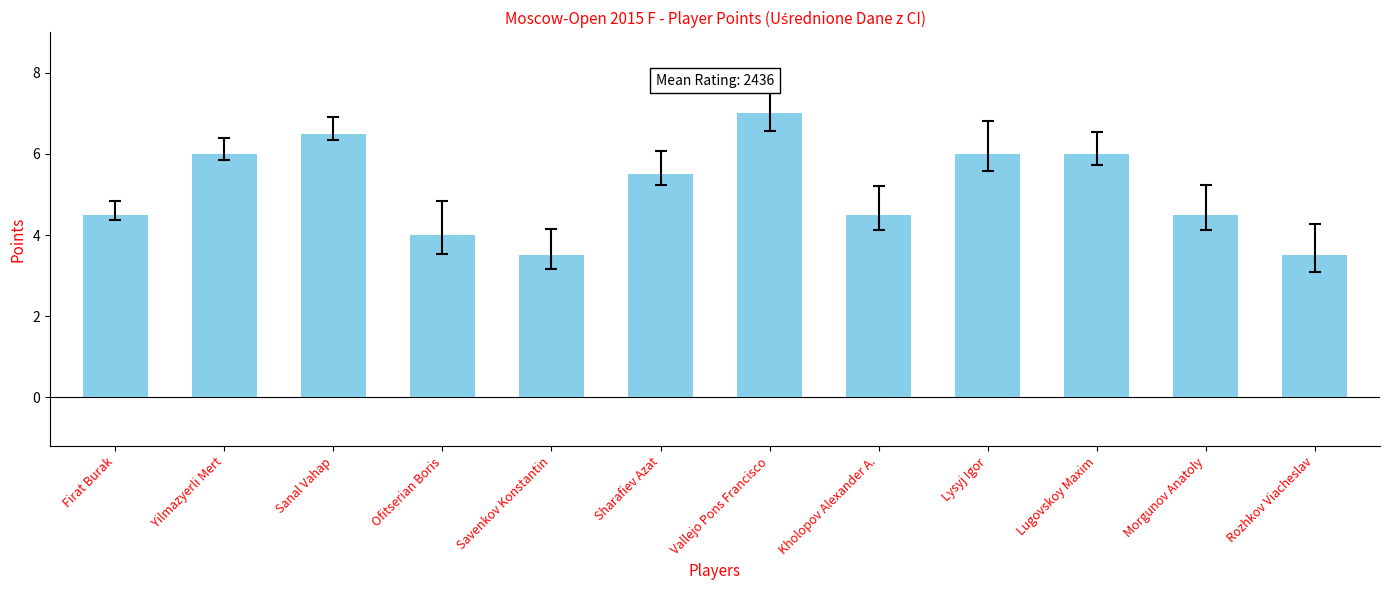

What is the maximum value shown in the chart?

7.0